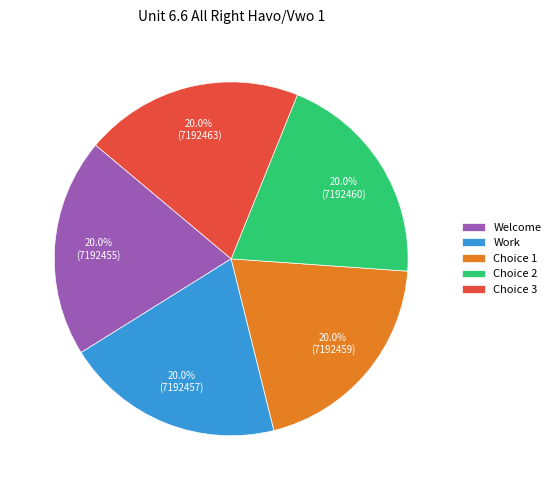

Count the number of slices in the pie.

5